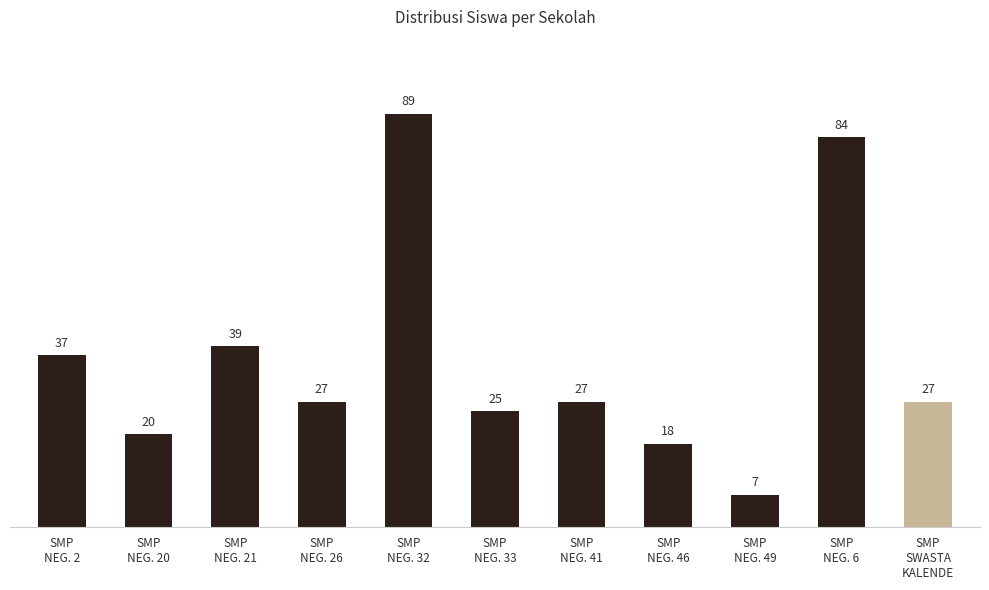

What is the difference between the maximum and second lowest values?

71